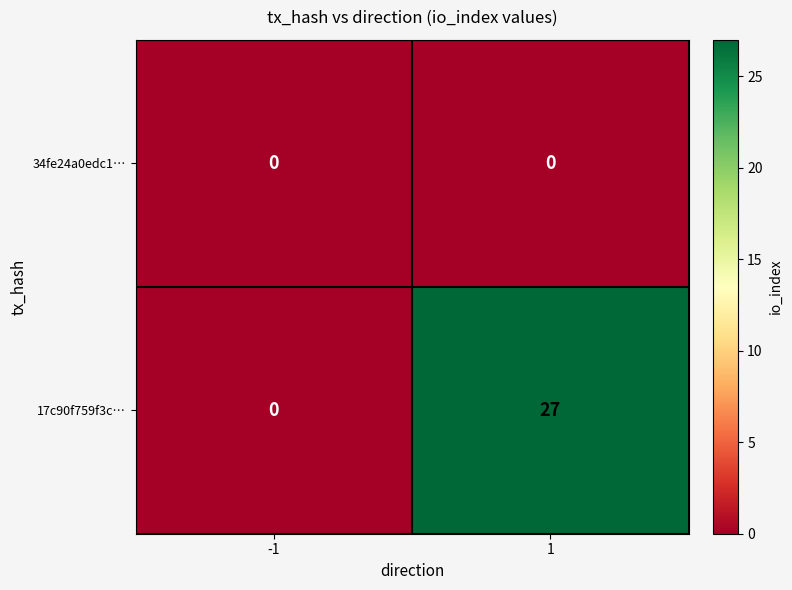

At which category is the sum across all series the highest?

1